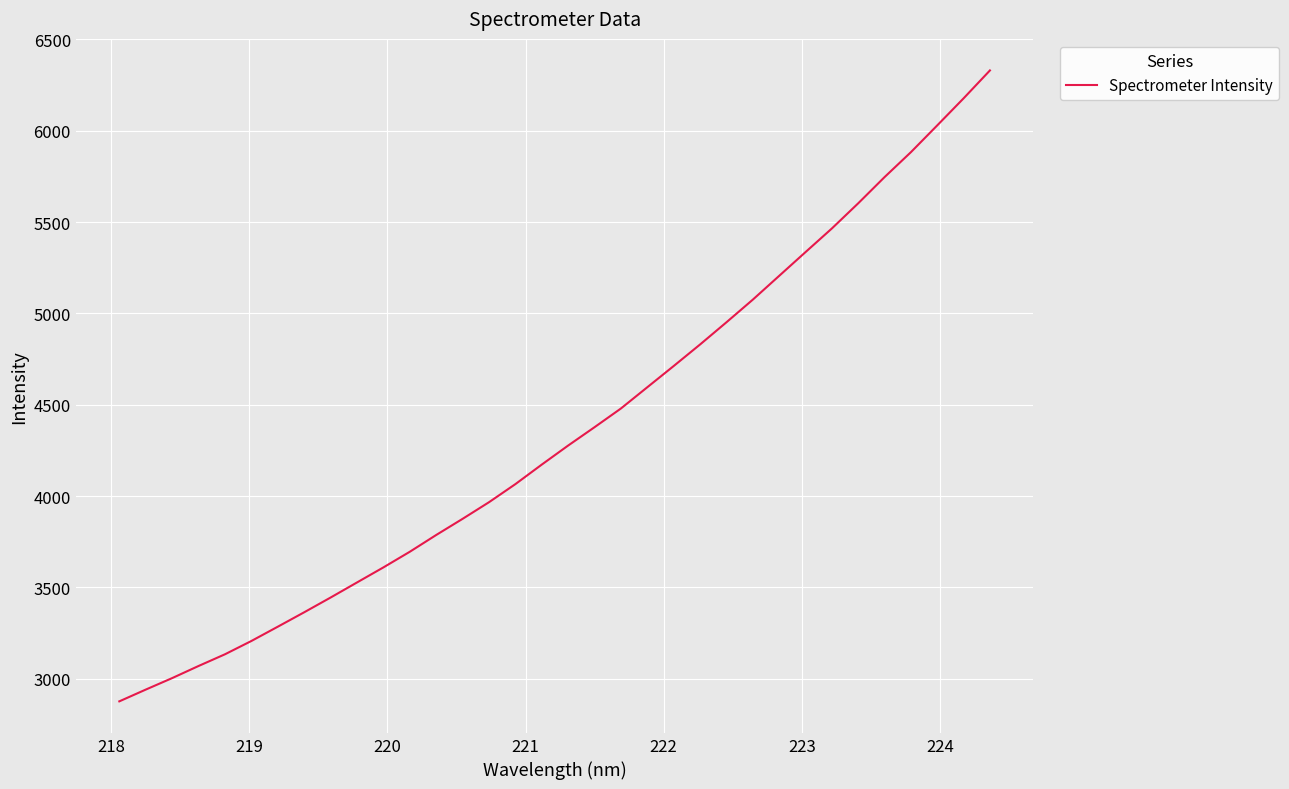

What is the difference between the maximum and minimum values?

3454.9